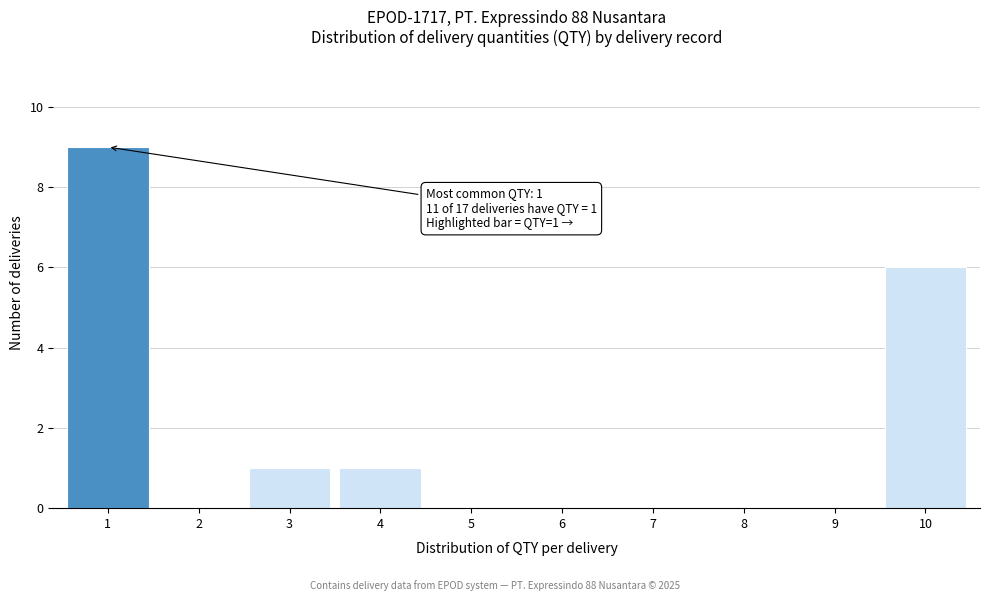

Reading left to right, what are all the values shown in this chart?

1=9	2=0	3=1	4=1	5=0	6=0	7=0	8=0	9=0	10=6